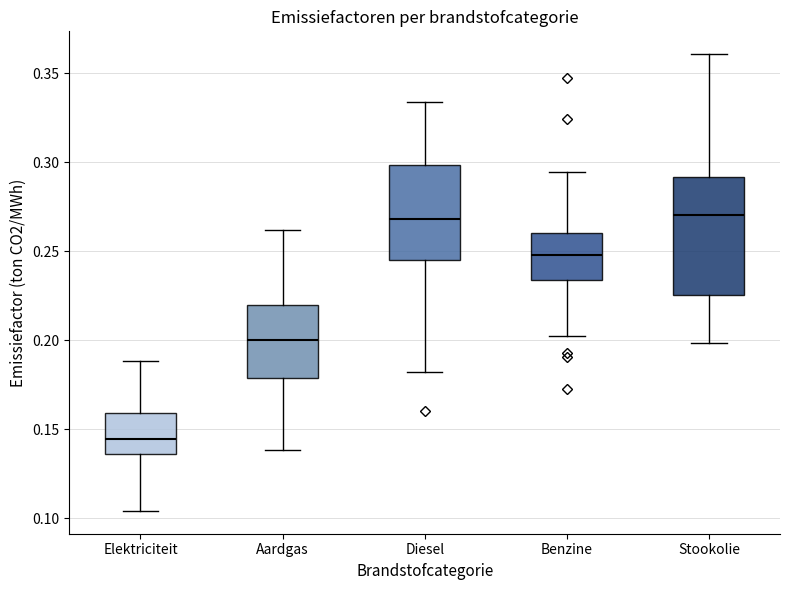

Reading left to right, transcribe this box plot: for each box, give where its median line is, the range the box spans, and where its two whiskers end, as read against the y-axis. The values are not printed on the chart, so give them approximately, as read against the axis.

Elektriciteit: median 0.145, box 0.135 to 0.160, whiskers 0.105 to 0.190
Aardgas: median 0.200, box 0.180 to 0.220, whiskers 0.140 to 0.260
Diesel: median 0.270, box 0.245 to 0.300, whiskers 0.180 to 0.335
Benzine: median 0.250, box 0.235 to 0.260, whiskers 0.200 to 0.295
Stookolie: median 0.270, box 0.225 to 0.290, whiskers 0.200 to 0.360